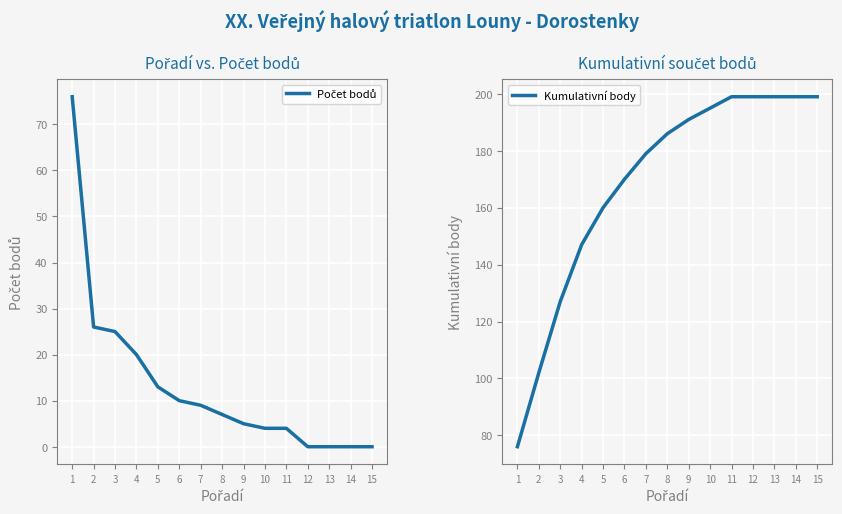

The Kumulativní body series shows 158 at 2. True or false?

False